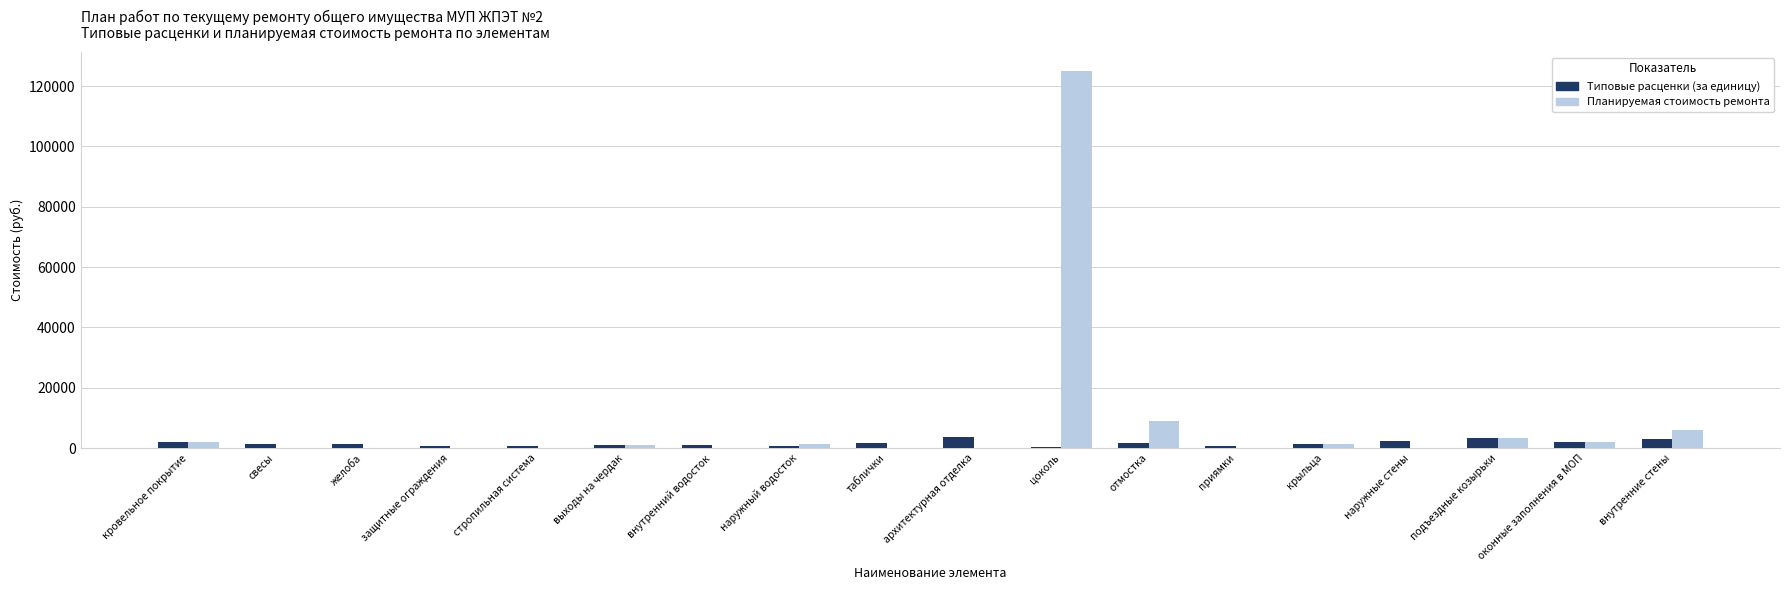

Does the chart contain stacked bars?

No